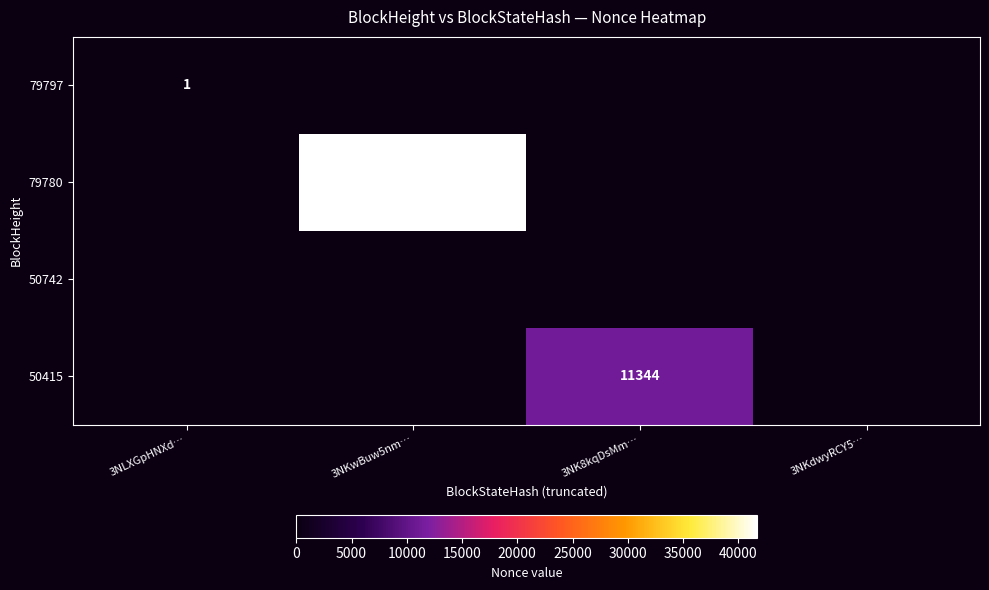

How many categories are shown in the chart?

4